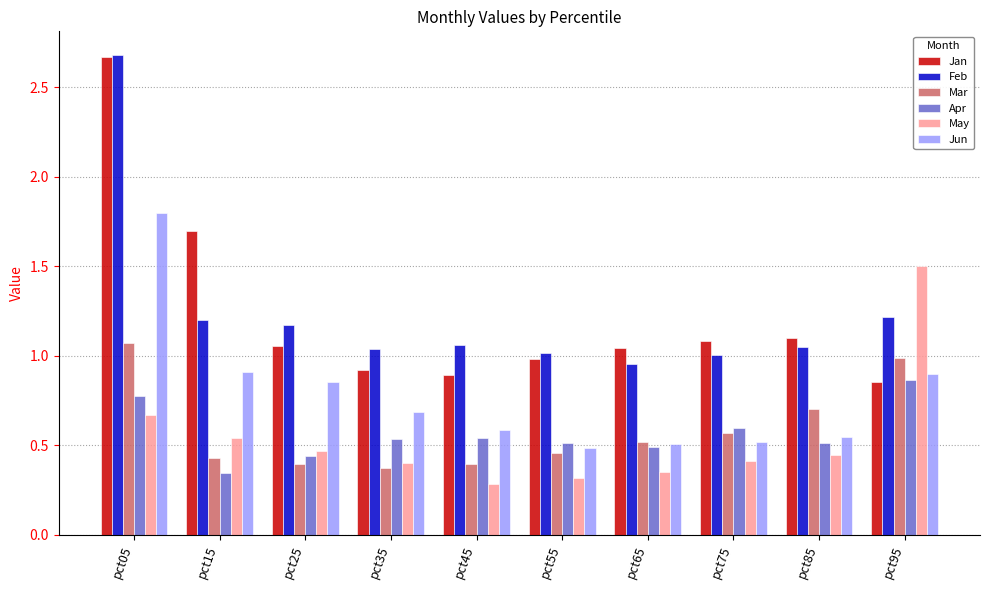

What is the sum of all May values?

5.4